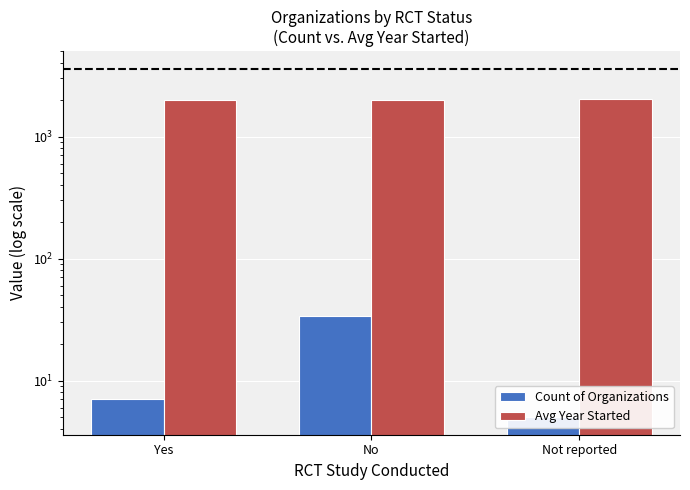

What are all the series names shown in the legend?

Count of Organizations, Avg Year Started